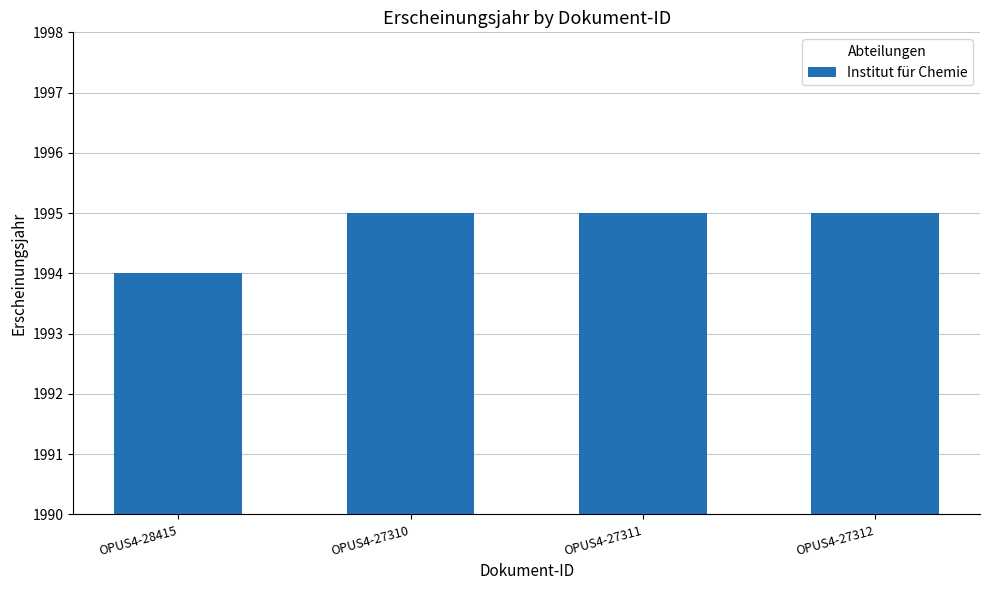

What is the change in value from OPUS4-28415 to OPUS4-27311?

+1